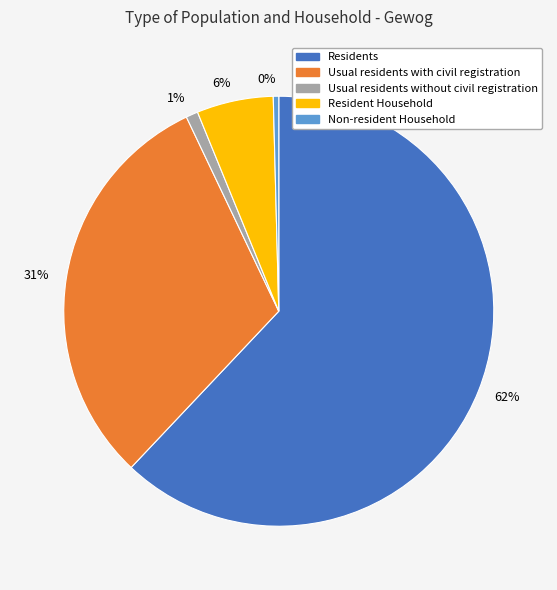

To the nearest percent, what is the average slice percentage?

20%